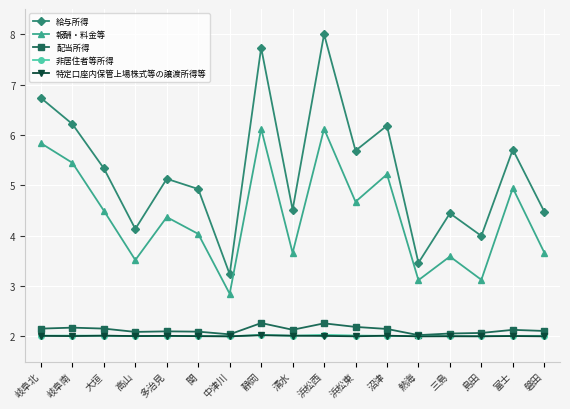

Which category has the lowest value in the 給与所得 series?

中津川